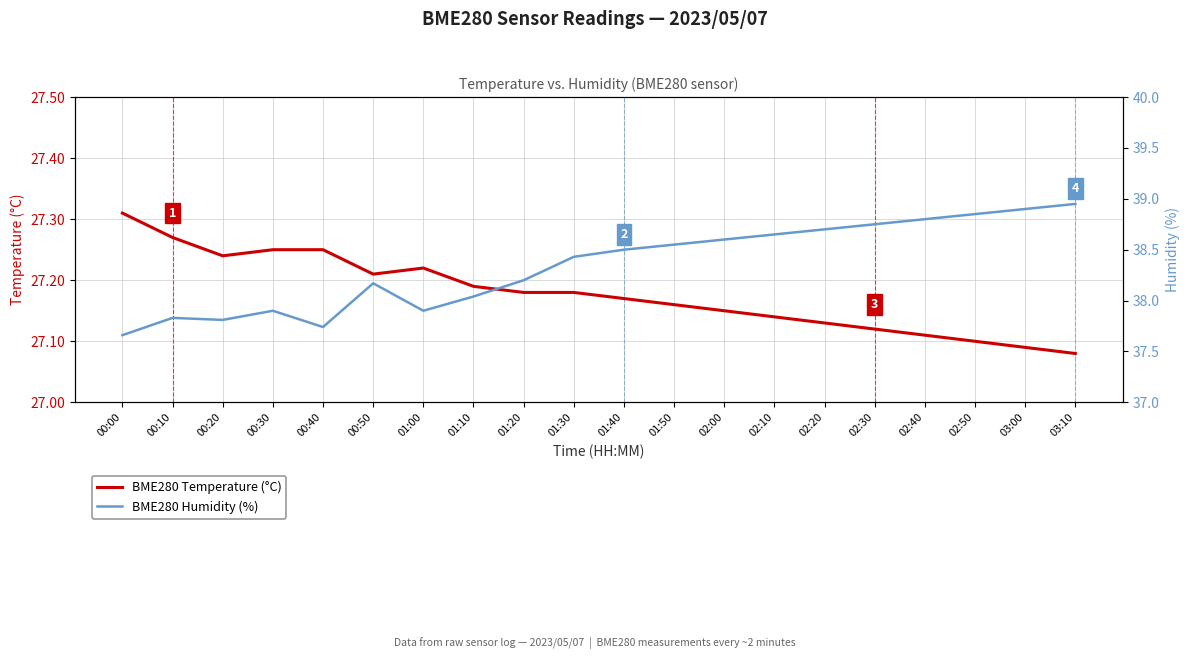

The value of BME280 Humidity (%) at 03:00 is 38.9. True or false?

True